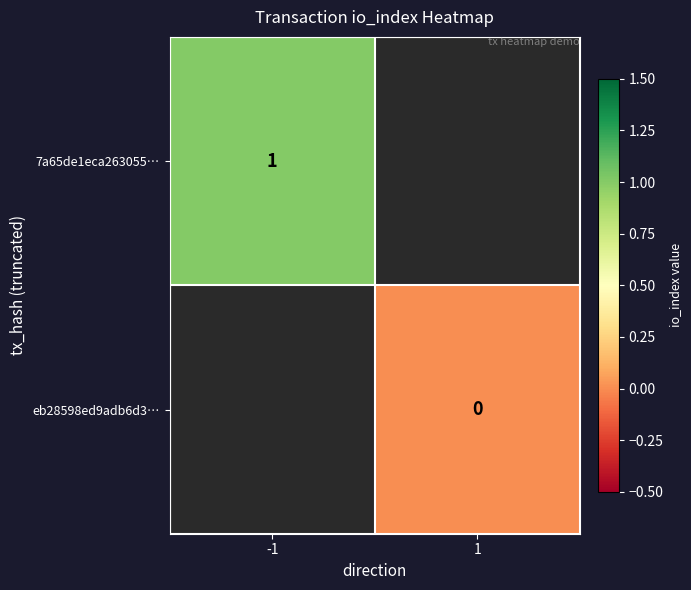

What is the maximum value shown in the chart?

1.0